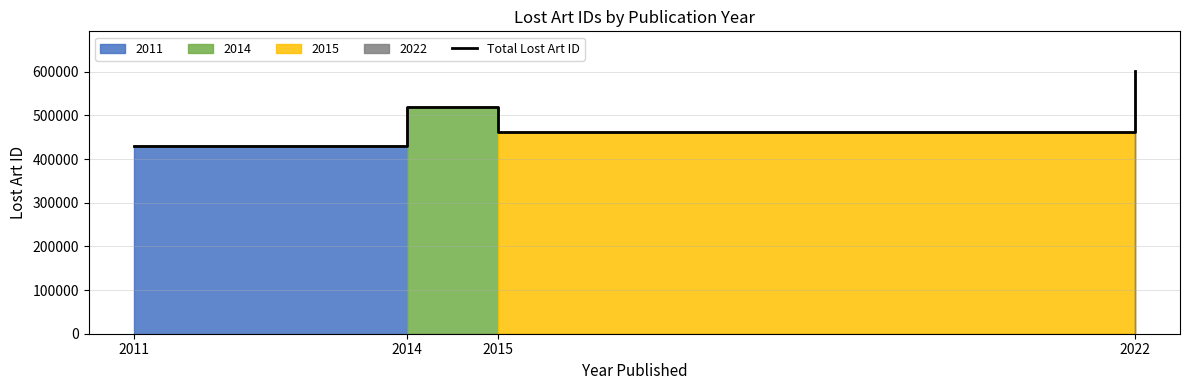

What is the greatest value displayed?

602017